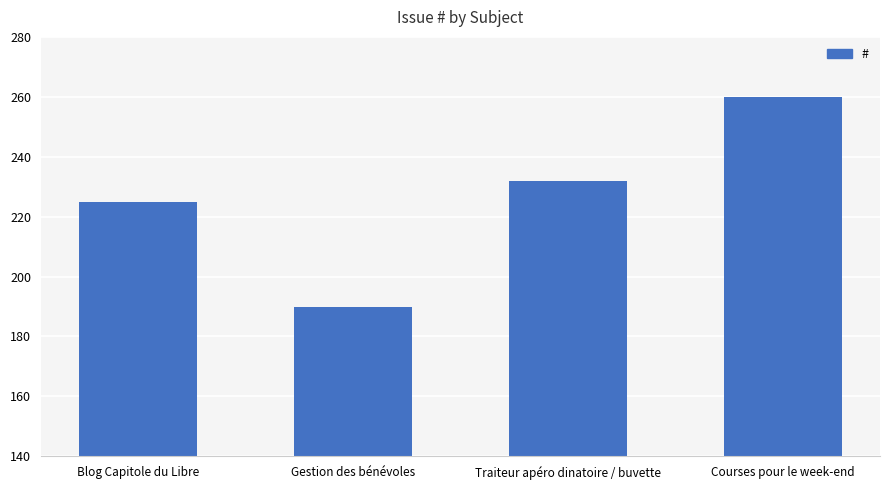

Reading left to right, what are all the values shown in this chart?

225	190	232	260